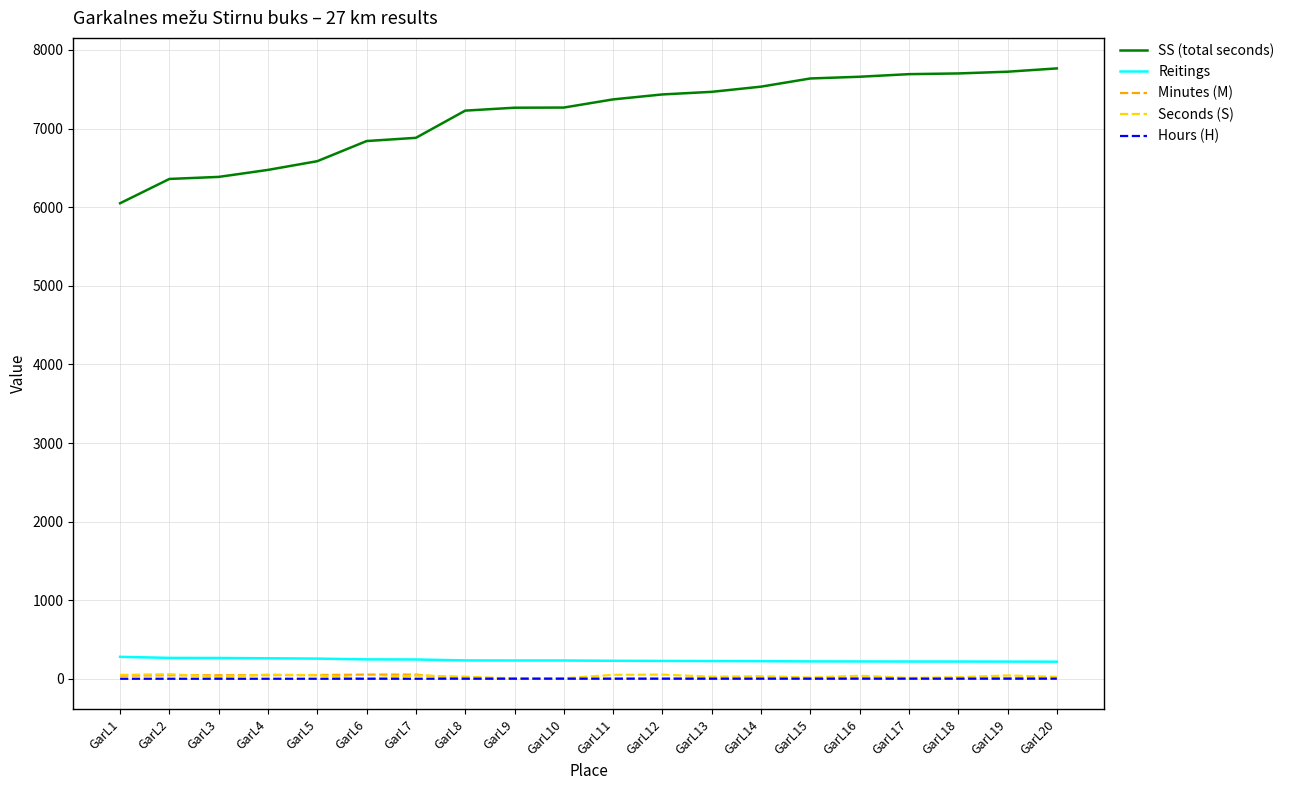

Which series has the widest spread of values?

SS (total seconds)